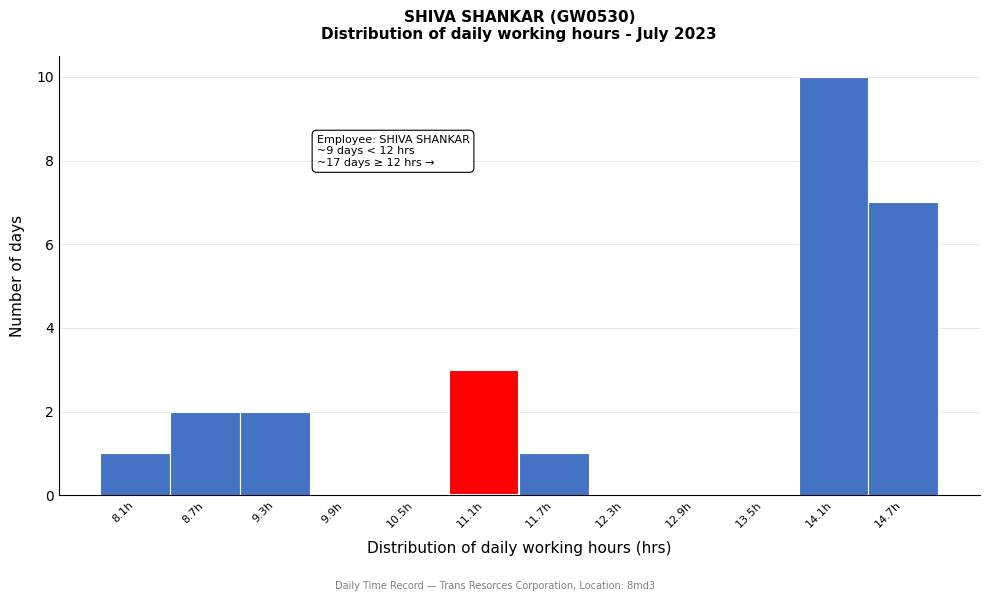

Reading left to right, what are all the values shown in this chart?

8.1h=1	8.7h=2	9.3h=2	9.9h=0	10.5h=0	11.1h=3	11.7h=1	12.3h=0	12.9h=0	13.5h=0	14.1h=10	14.7h=7